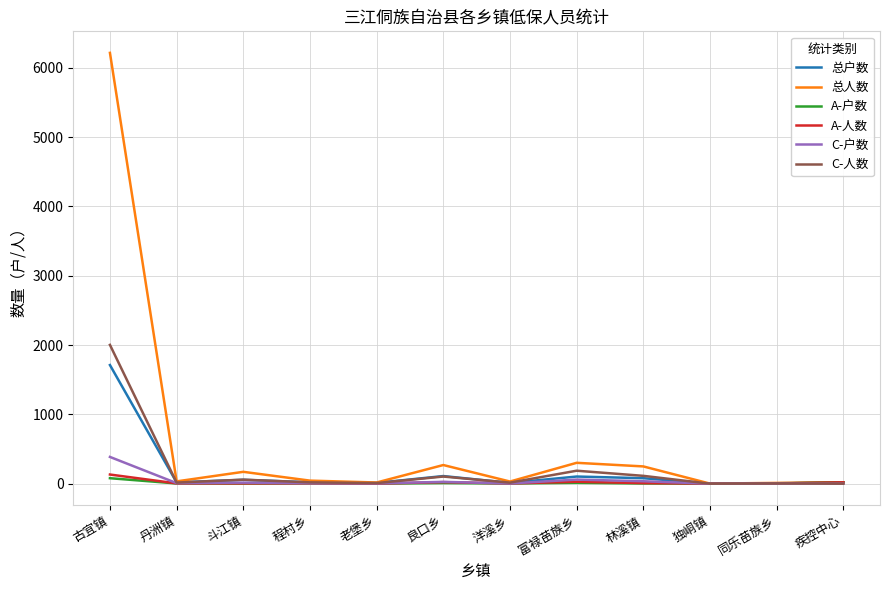

Which series changed the most between 古宜镇 and 丹洲镇?

总人数